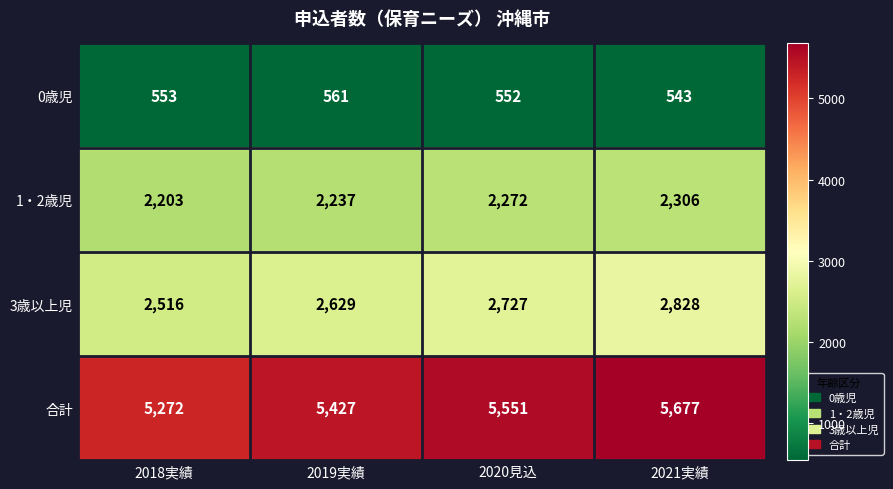

Reading left to right, extract all data points from this chart.

0歳児: 2018実績=553	2019実績=561	2020見込=552	2021実績=543
1・2歳児: 2018実績=2203	2019実績=2237	2020見込=2272	2021実績=2306
3歳以上児: 2018実績=2516	2019実績=2629	2020見込=2727	2021実績=2828
合計: 2018実績=5272	2019実績=5427	2020見込=5551	2021実績=5677